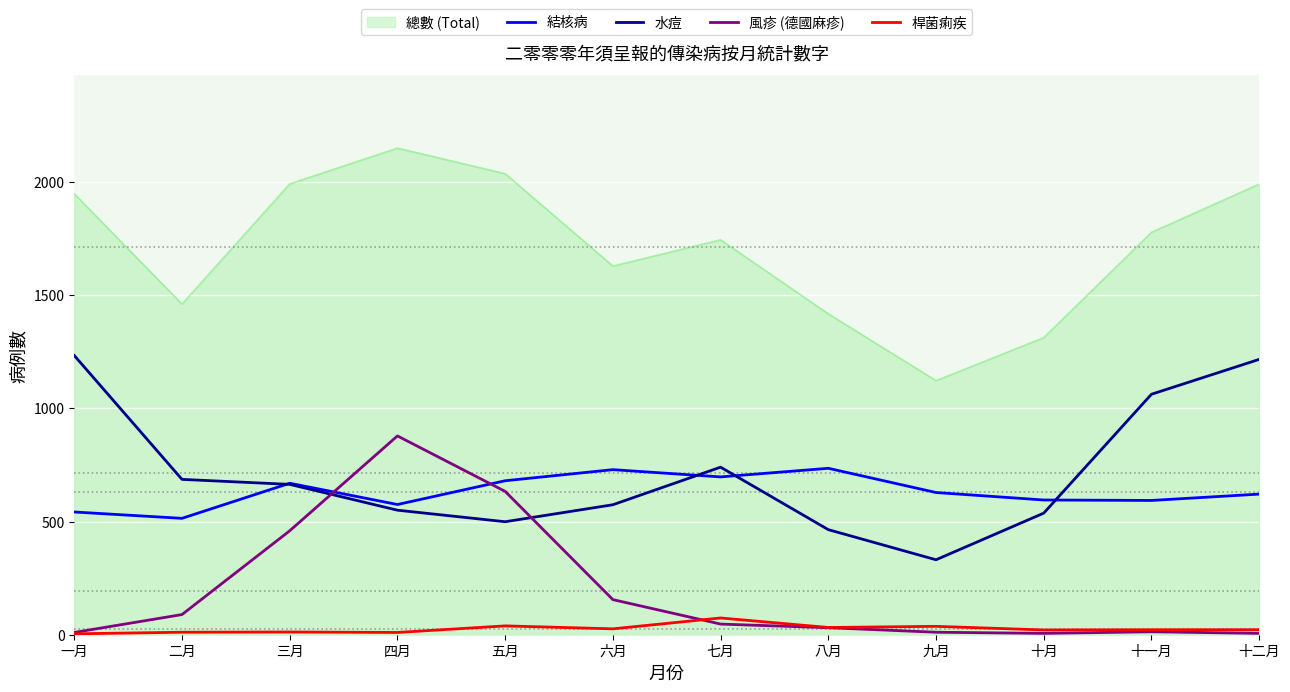

The value of 水痘 at 七月 is 740. True or false?

True